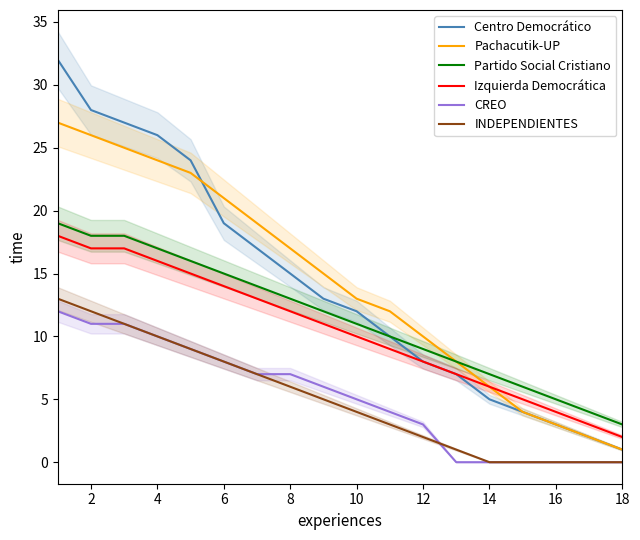

What is the maximum value for Pachacutik-UP?

27